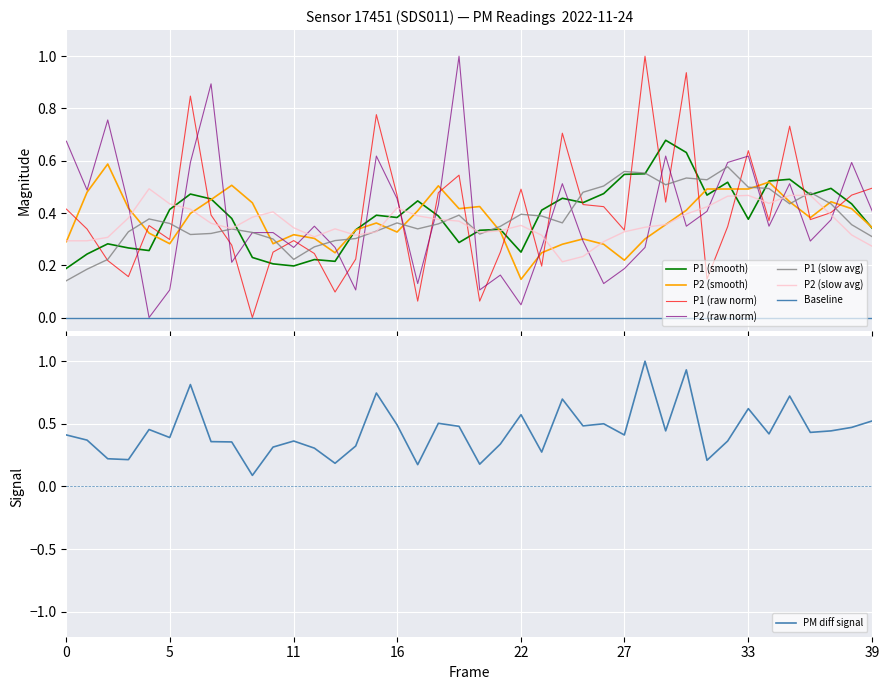

What is the value of the P1 point at the 8th from the left?

0.4